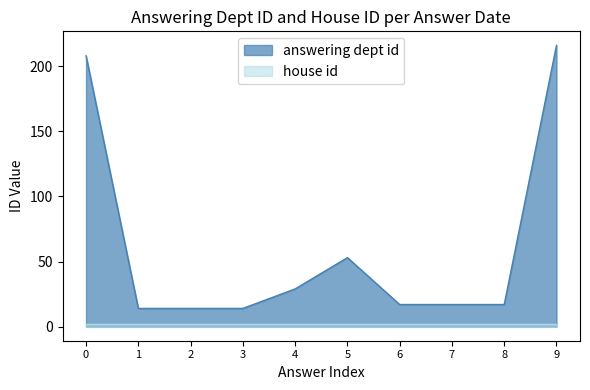

Reading left to right, transcribe all the data shown in this chart.

208	14	14	14	29	53	17	17	17	216